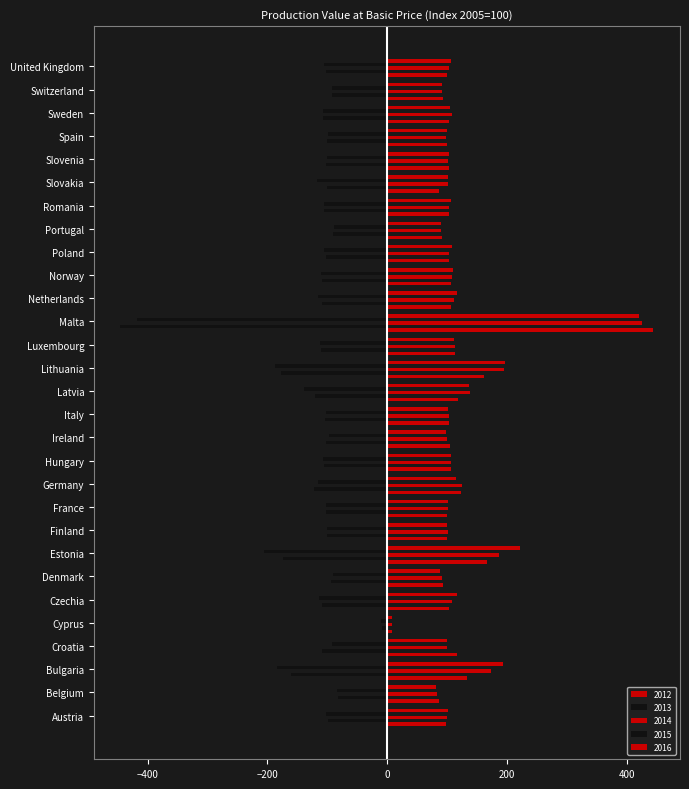

Reading left to right, what are all the values shown in this chart?

2012: Austria=98.7	Belgium=87.4	Bulgaria=133.4	Croatia=117.0	Cyprus=8.2	Czechia=104.3	Denmark=94.2	Estonia=167.3	Finland=100.0	France=100.8	Germany=123.6	Hungary=106.0	Ireland=105.0	Italy=103.8	Latvia=118.5	Lithuania=162.6	Luxembourg=112.7	Malta=444.8	Netherlands=106.3	Norway=106.5	Poland=103.7	Portugal=91.3	Romania=102.7	Slovakia=86.8	Slovenia=103.4	Spain=100.8	Sweden=103.9	Switzerland=93.7	United Kingdom=99.8
2013: Austria=-99.4	Belgium=-82.7	Bulgaria=-159.9	Croatia=-108.9	Cyprus=-8.2	Czechia=-108.3	Denmark=-93.6	Estonia=-173.0	Finland=-100.9	France=-101.3	Germany=-122.5	Hungary=-105.9	Ireland=-101.6	Italy=-103.9	Latvia=-120.9	Lithuania=-176.3	Luxembourg=-109.9	Malta=-445.2	Netherlands=-108.3	Norway=-108.3	Poland=-102.5	Portugal=-90.0	Romania=-105.3	Slovakia=-100.8	Slovenia=-102.2	Spain=-99.5	Sweden=-107.0	Switzerland=-92.6	United Kingdom=-102.0
2014: Austria=100.4	Belgium=83.6	Bulgaria=173.0	Croatia=100.7	Cyprus=8.3	Czechia=108.7	Denmark=92.0	Estonia=186.7	Finland=101.3	France=102.3	Germany=124.5	Hungary=106.3	Ireland=99.6	Italy=103.5	Latvia=138.0	Lithuania=195.0	Luxembourg=113.2	Malta=425.4	Netherlands=112.1	Norway=109.2	Poland=103.0	Portugal=89.6	Romania=103.4	Slovakia=101.5	Slovenia=101.0	Spain=98.8	Sweden=107.7	Switzerland=92.2	United Kingdom=103.8
2015: Austria=-101.5	Belgium=-83.1	Bulgaria=-183.4	Croatia=-92.0	Cyprus=-9.3	Czechia=-113.2	Denmark=-90.2	Estonia=-205.0	Finland=-100.7	France=-102.7	Germany=-115.6	Hungary=-106.2	Ireland=-97.6	Italy=-102.5	Latvia=-138.0	Lithuania=-186.7	Luxembourg=-111.8	Malta=-416.8	Netherlands=-115.4	Norway=-110.3	Poland=-104.7	Portugal=-88.4	Romania=-105.9	Slovakia=-117.2	Slovenia=-100.9	Spain=-98.3	Sweden=-106.6	Switzerland=-92.5	United Kingdom=-105.6
2016: Austria=101.8	Belgium=82.2	Bulgaria=193.2	Croatia=100.4	Cyprus=8.8	Czechia=116.3	Denmark=88.6	Estonia=222.6	Finland=100.5	France=102.4	Germany=116.0	Hungary=106.6	Ireland=99.2	Italy=101.1	Latvia=137.1	Lithuania=197.8	Luxembourg=111.5	Malta=420.4	Netherlands=117.0	Norway=110.0	Poland=108.9	Portugal=90.3	Romania=106.7	Slovakia=102.2	Slovenia=102.7	Spain=99.5	Sweden=105.3	Switzerland=92.2	United Kingdom=107.1